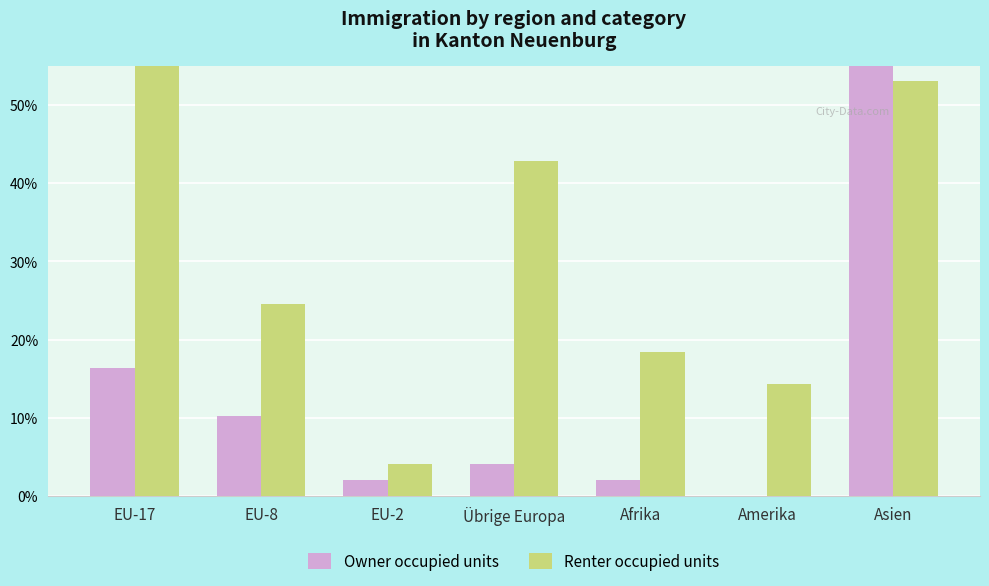

What is the sum of all Owner occupied units values?

118.4